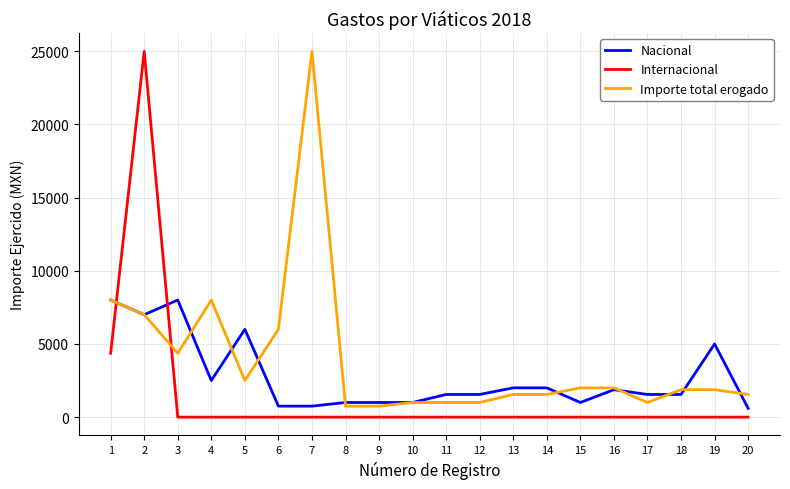

The value of Nacional at 9 is 1000.0. True or false?

True